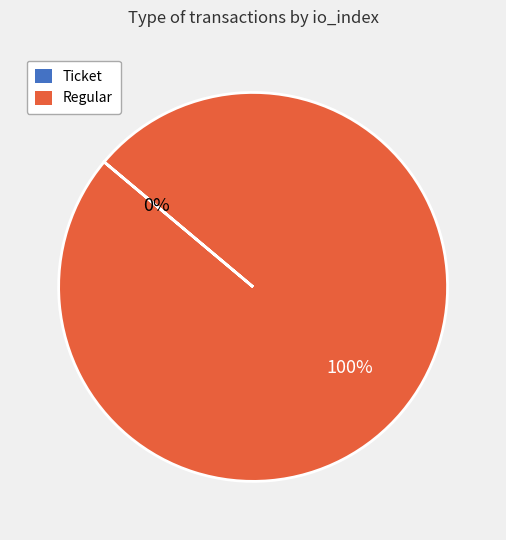

To the nearest percent, what is the difference between the largest and smallest slice percentages?

100%